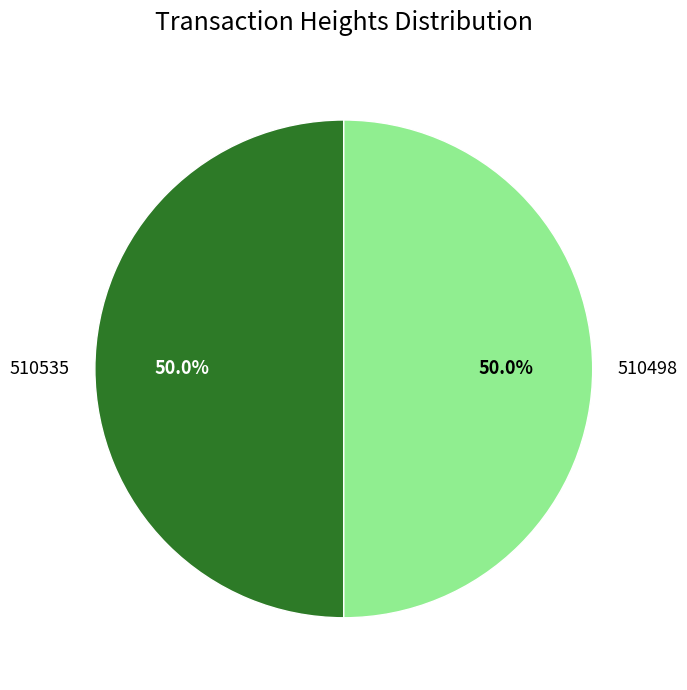

What is the total percentage of 510498 and 510535?

100.0%